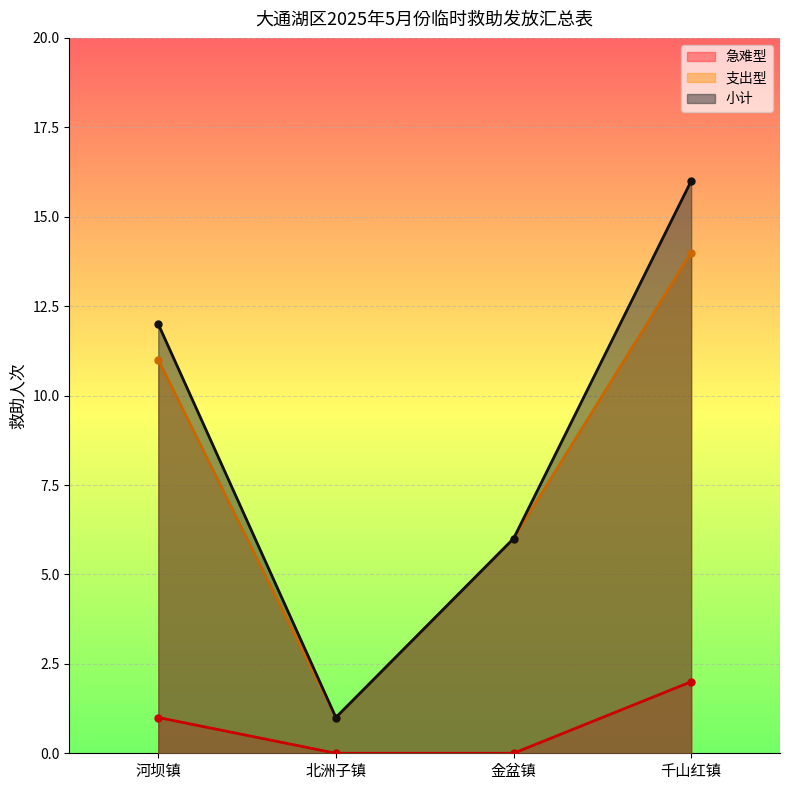

True or false: 支出型 and 急难型 cross at least once.

False